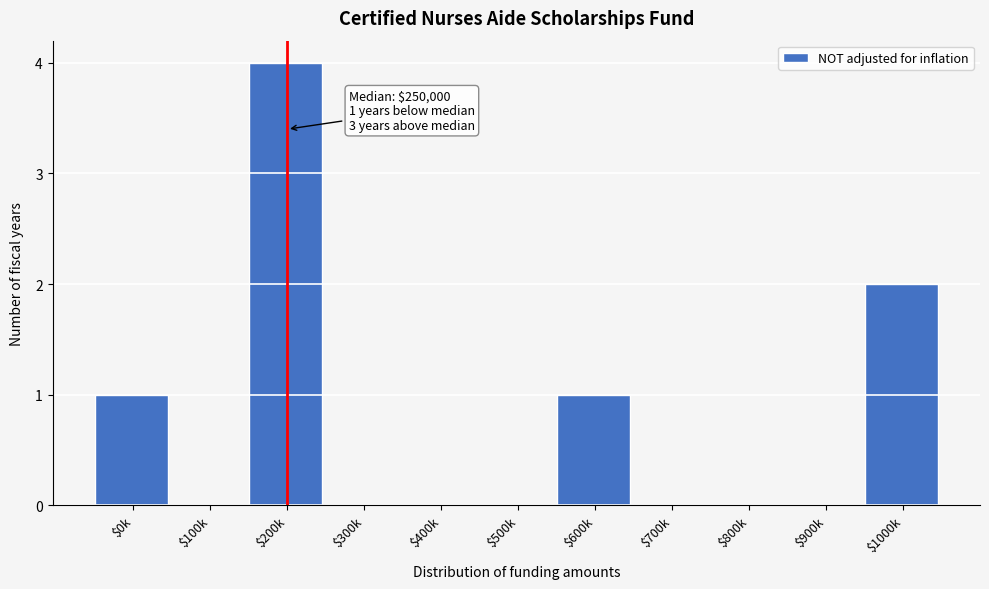

What is the sum of all values?

8